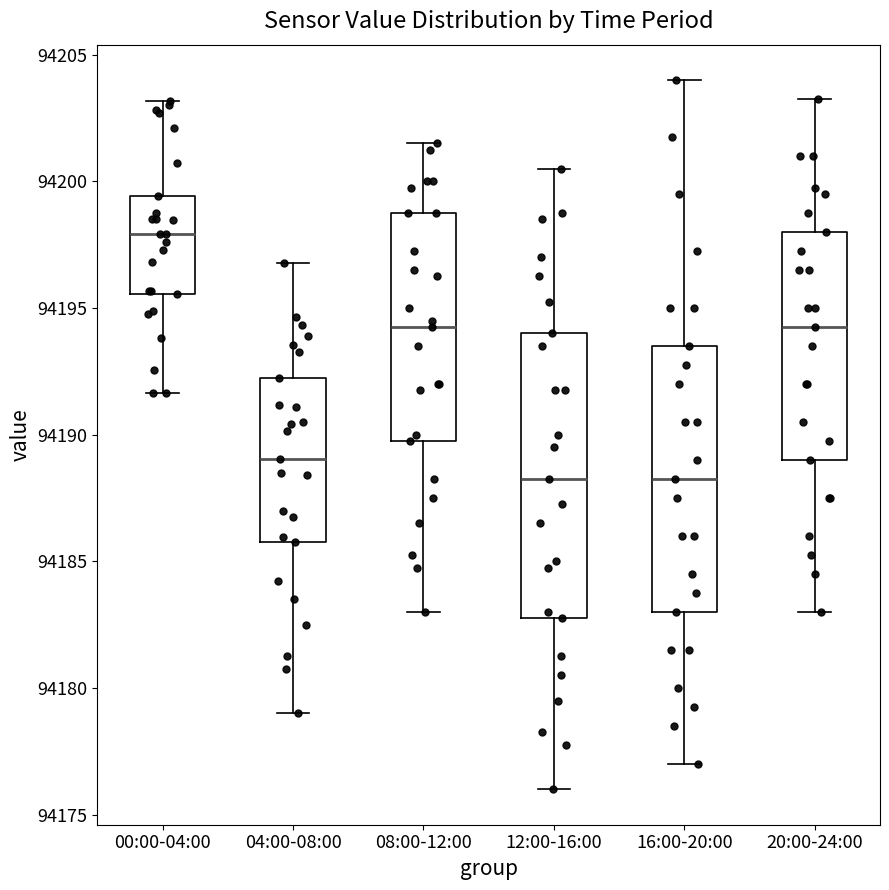

Reading left to right, read every box against the y-axis: the position of its median line, the range the box covers, and the ends of its whiskers. The values are not printed on the chart, so give them approximately, as read against the axis.

00:00-04:00: median 94198.0, box 94195.5 to 94199.5, whiskers 94191.5 to 94203.0
04:00-08:00: median 94189.0, box 94186.0 to 94192.0, whiskers 94179.0 to 94197.0
08:00-12:00: median 94194.5, box 94190.0 to 94199.0, whiskers 94183.0 to 94201.5
12:00-16:00: median 94188.5, box 94183.0 to 94194.0, whiskers 94176.0 to 94200.5
16:00-20:00: median 94188.5, box 94183.0 to 94193.5, whiskers 94177.0 to 94204.0
20:00-24:00: median 94194.5, box 94189.0 to 94198.0, whiskers 94183.0 to 94203.5